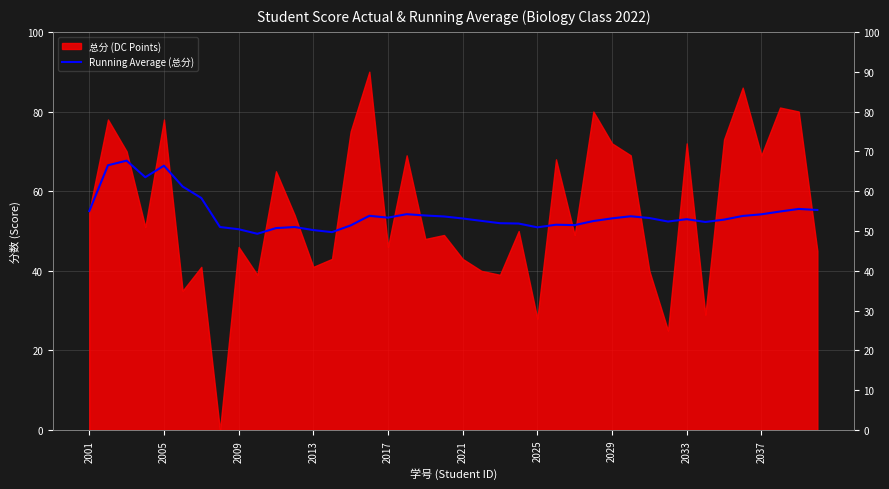

What is the sum of all values?

2171.5